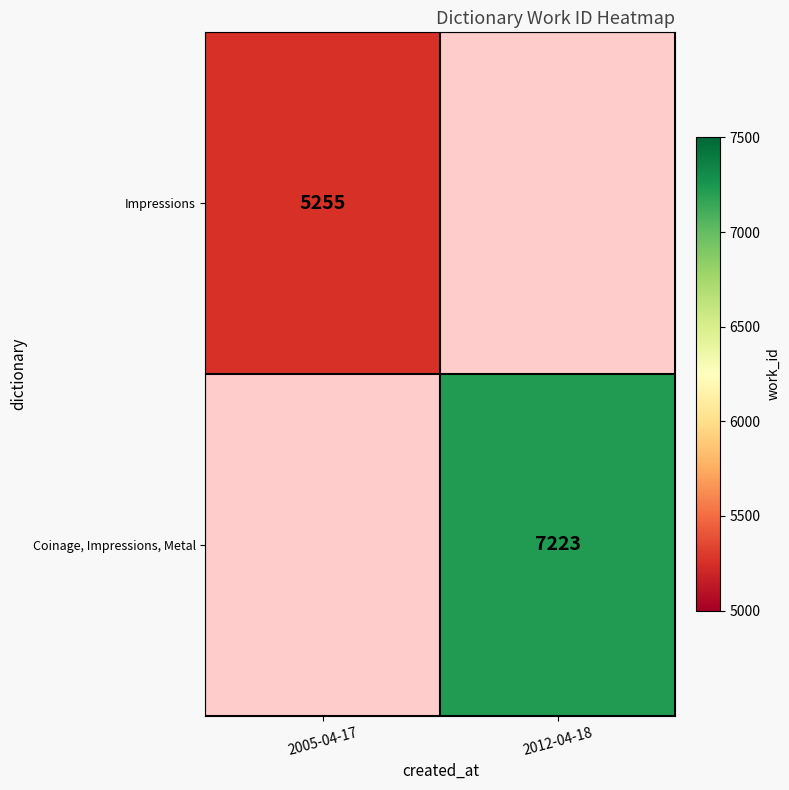

What is the maximum value shown in the chart?

7223.0